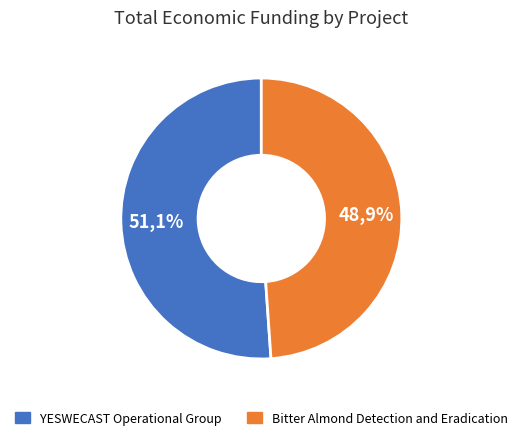

Count the number of slices in the pie.

2